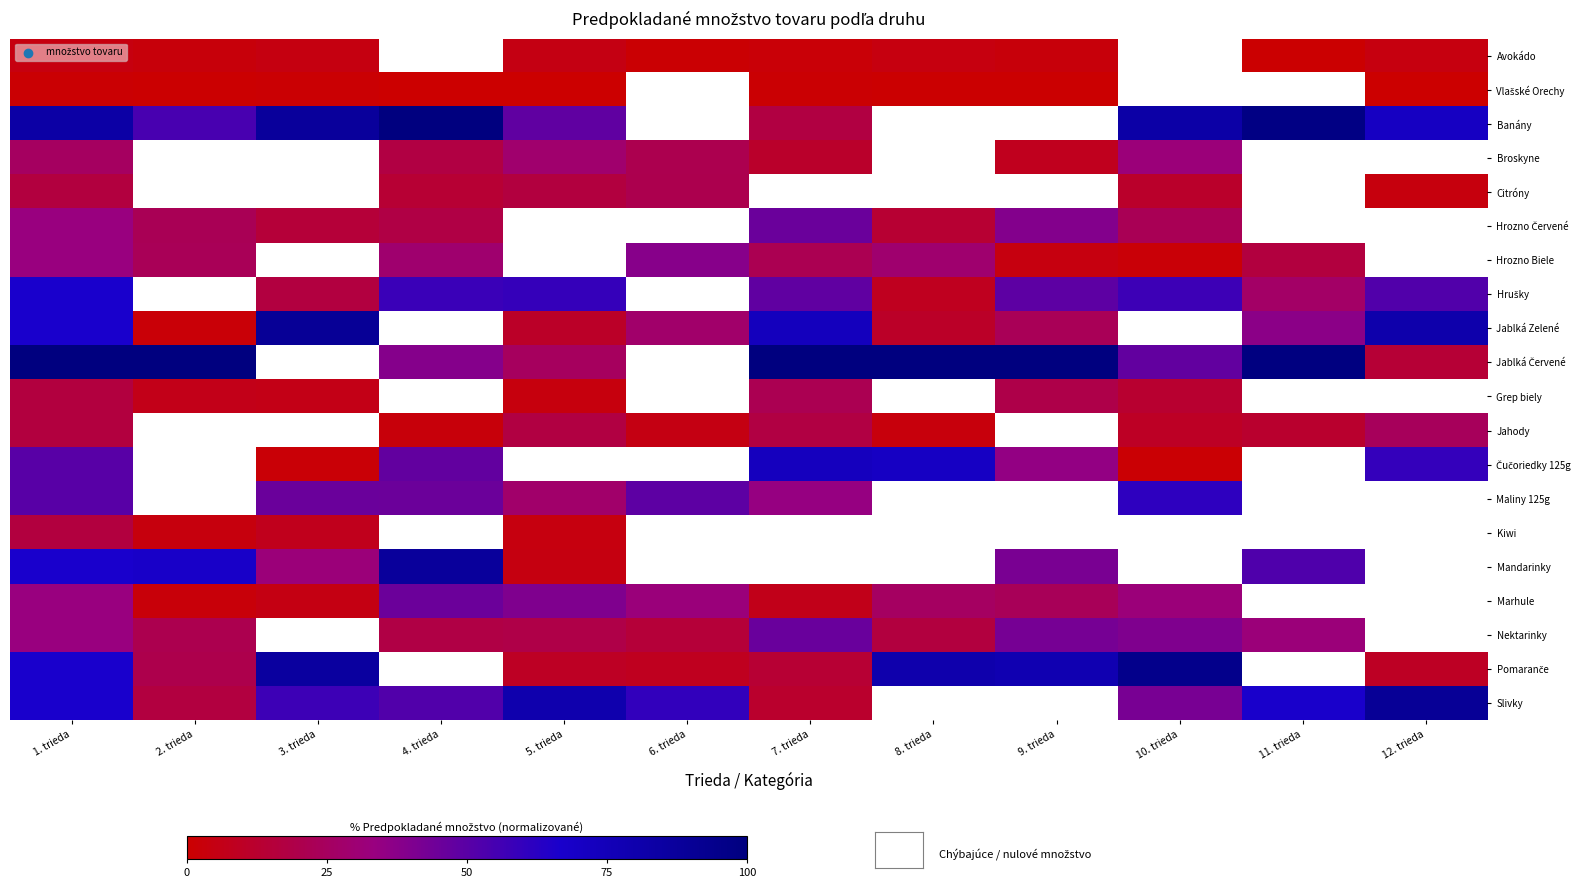

How many distinct data groups are displayed?

20